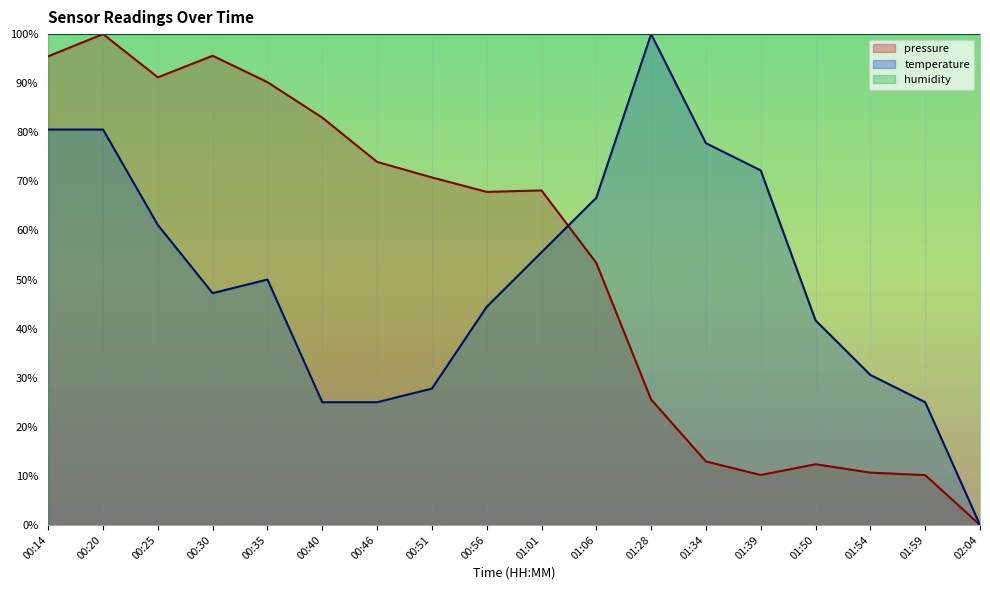

How many values in the temperature series exceed 50?

8